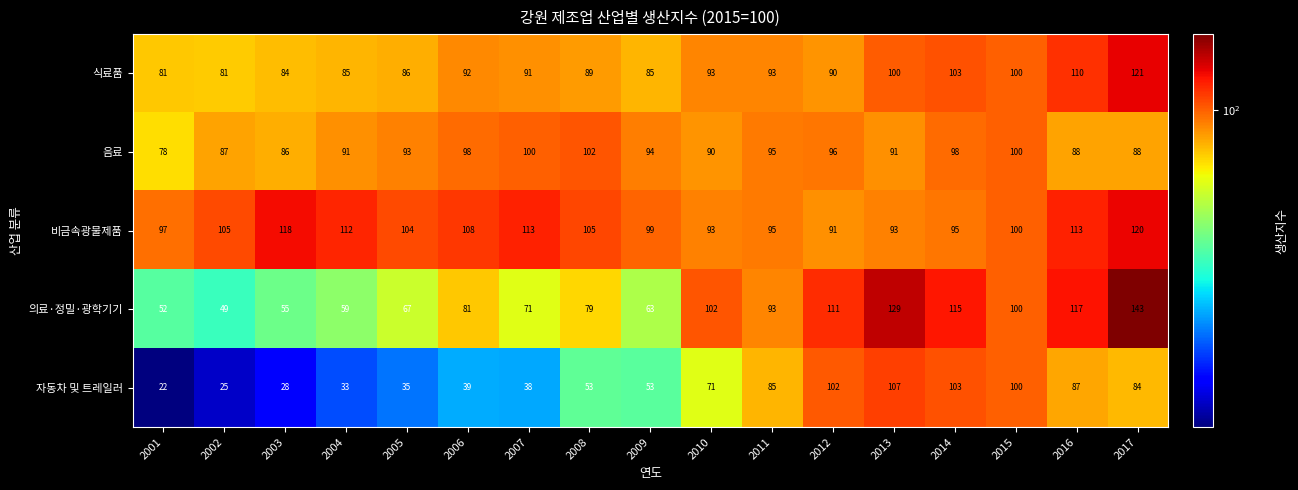

List the series in order of their peak value, highest first.

의료·정밀·광학기기, 식료품, 비금속광물제품, 자동차 및 트레일러, 음료